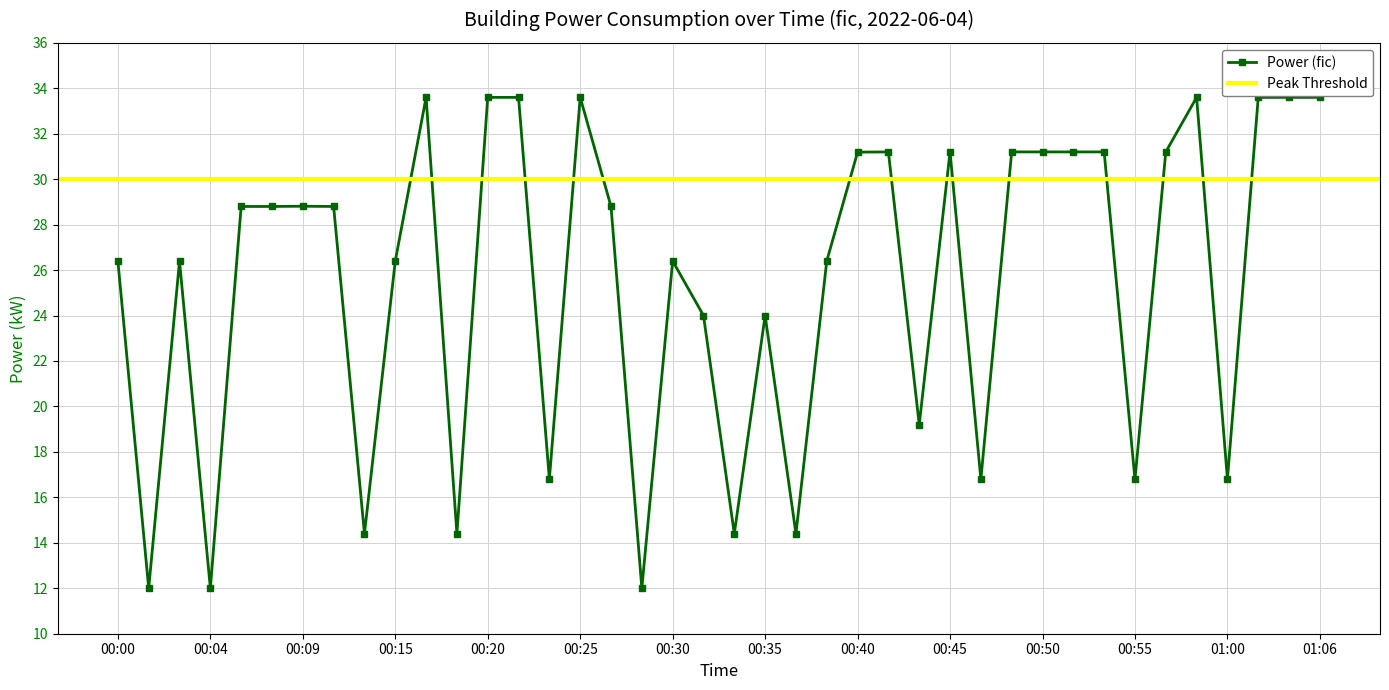

Reading right to left, extract all data points from this chart.

01:06=33.6	01:04=33.6	01:02=33.6	01:00=16.8	00:59=33.6	00:57=31.2	00:55=16.8	00:53=31.2	00:52=31.2	00:50=31.2	00:47=31.2	00:46=16.8	00:45=31.2	00:43=19.2	00:42=31.2	00:40=31.2	00:37=26.4	00:36=14.4	00:35=24.0	00:33=14.4	00:32=24.0	00:30=26.4	00:28=12.0	00:27=28.8	00:25=33.6	00:23=16.8	00:22=33.6	00:20=33.6	00:18=14.4	00:17=33.6	00:15=26.4	00:13=14.4	00:11=28.8	00:09=28.8	00:08=28.8	00:05=28.8	00:04=12.0	00:03=26.4	00:01=12.0	00:00=26.4